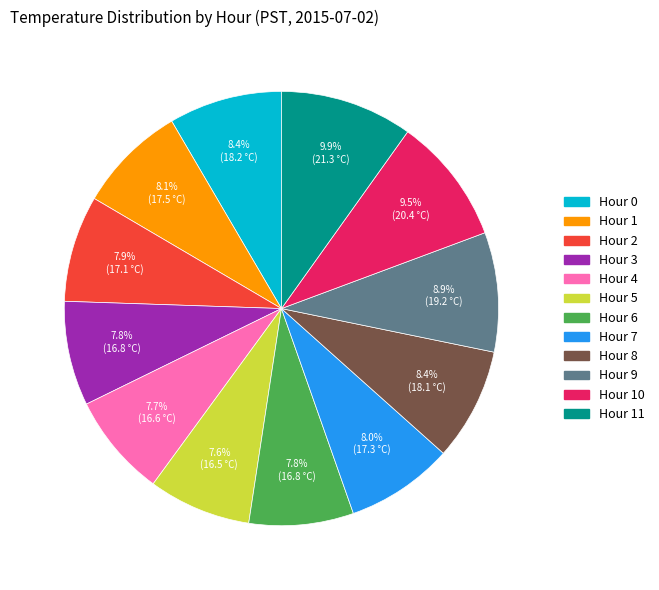

Is there any slice that represents more than half of the pie?

No